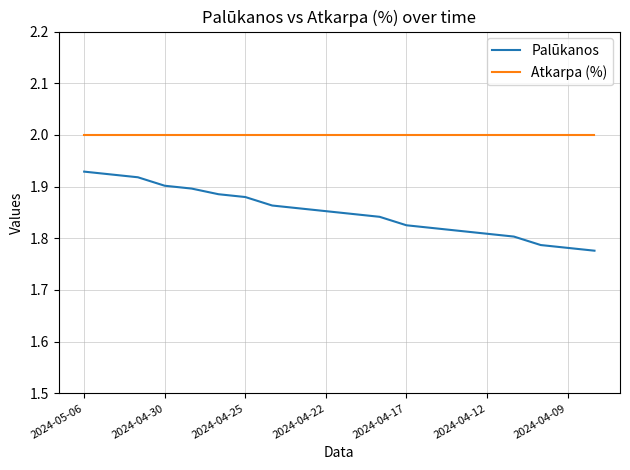

True or false: Palūkanos and Atkarpa (%) cross at least once.

False